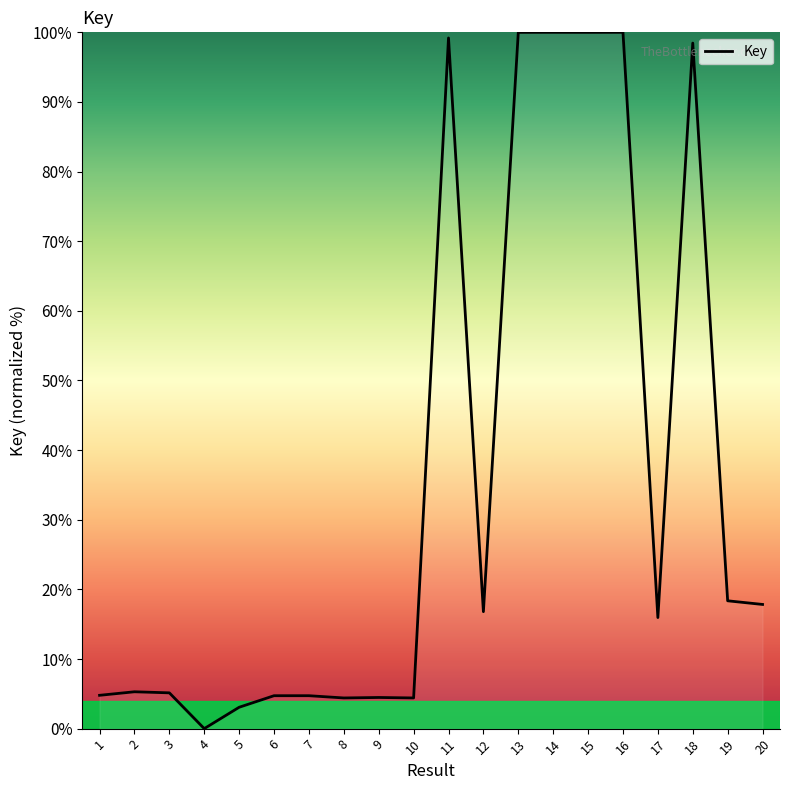

What is the maximum value shown in the chart?

100.0